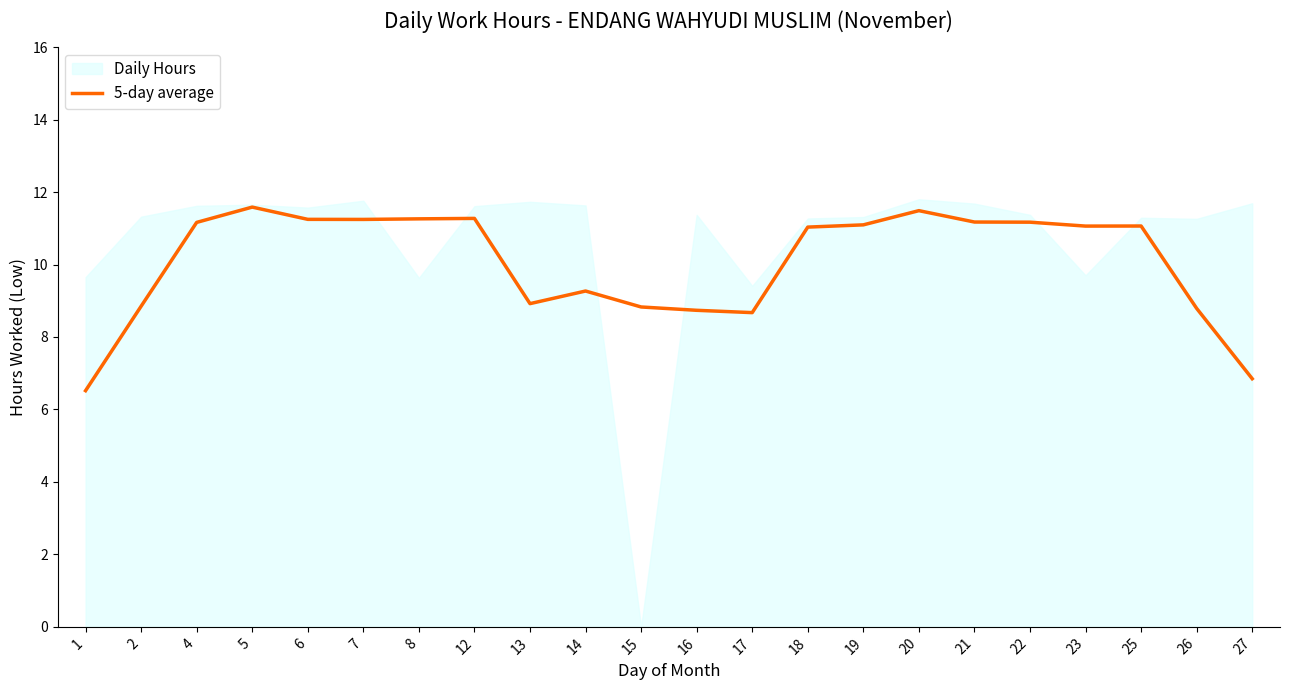

At which label is the value closest to 9?

13